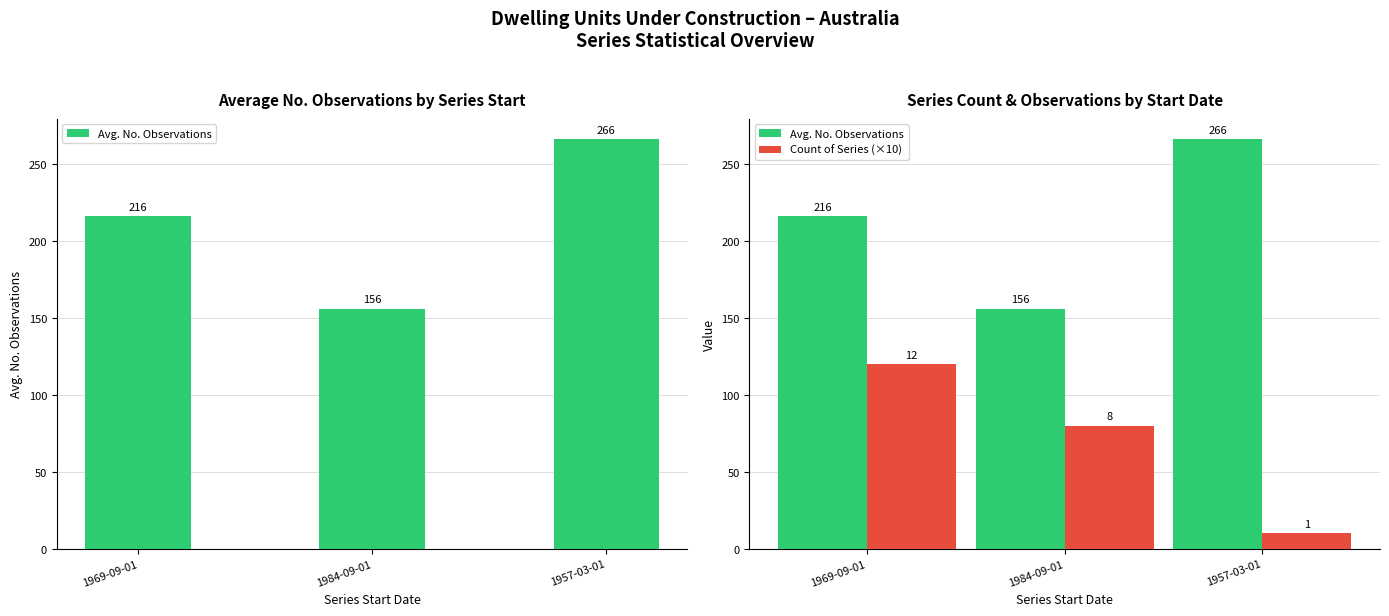

Reading right to left, transcribe all the data shown in this chart.

Avg. No. Observations: 1957-03-01=266	1984-09-01=156	1969-09-01=216
Count of Series (×10): 1957-03-01=10	1984-09-01=80	1969-09-01=120